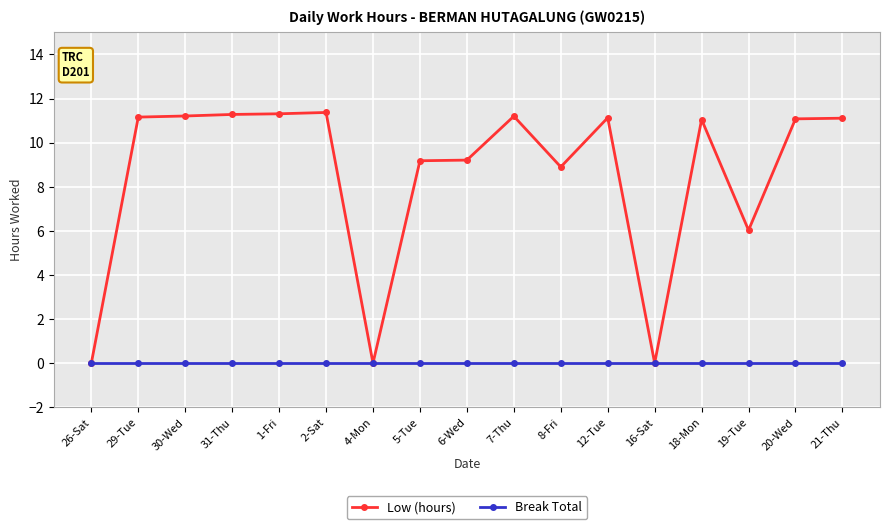

Is the value of Break Total at 19-Tue greater than the value of Low (hours) at 18-Mon?

No